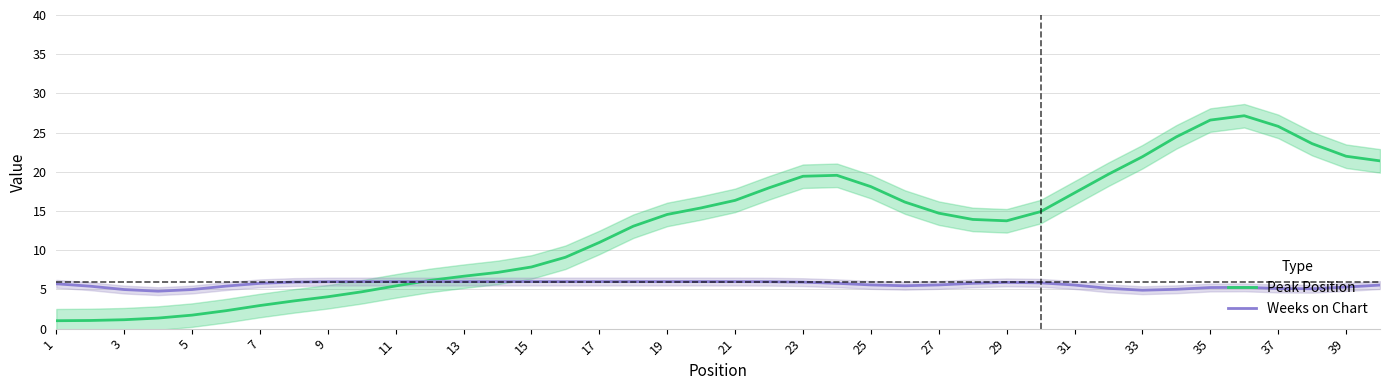

The Weeks on Chart series shows 9.2 at 21. True or false?

False